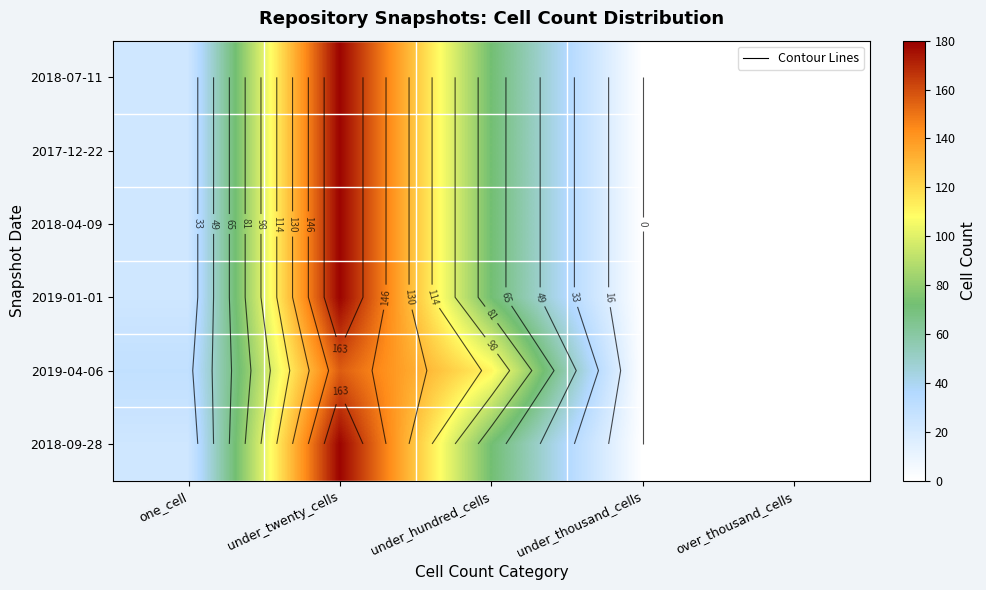

Is it true that 2019-01-01 equals 59 at over_thousand_cells?

False